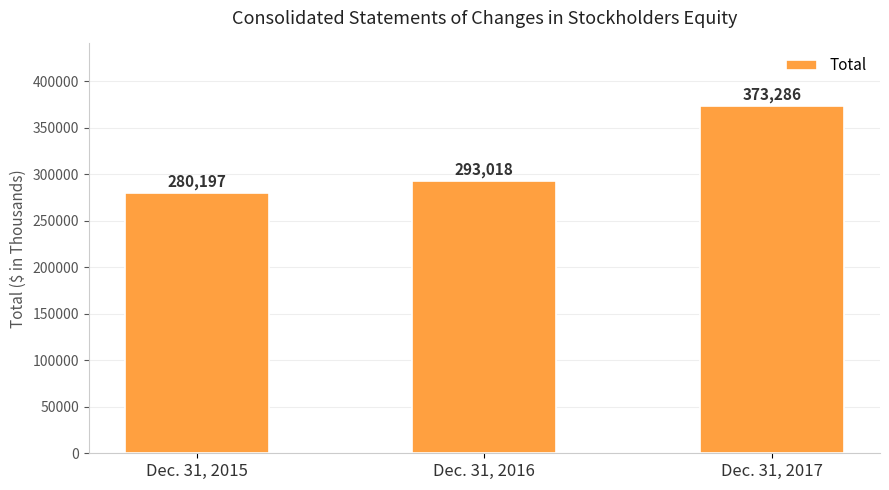

What is the value of the 2nd bar from the left?

293018